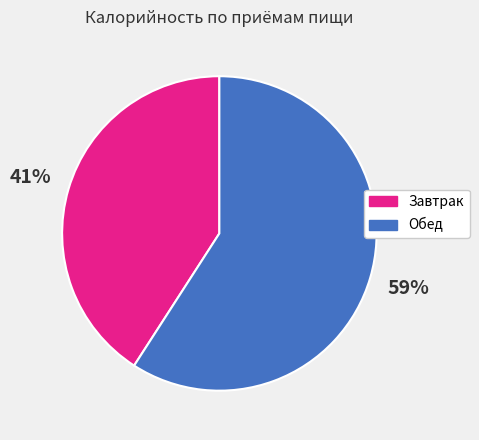

To the nearest percent, what is the difference between the largest and smallest slice percentages?

18%